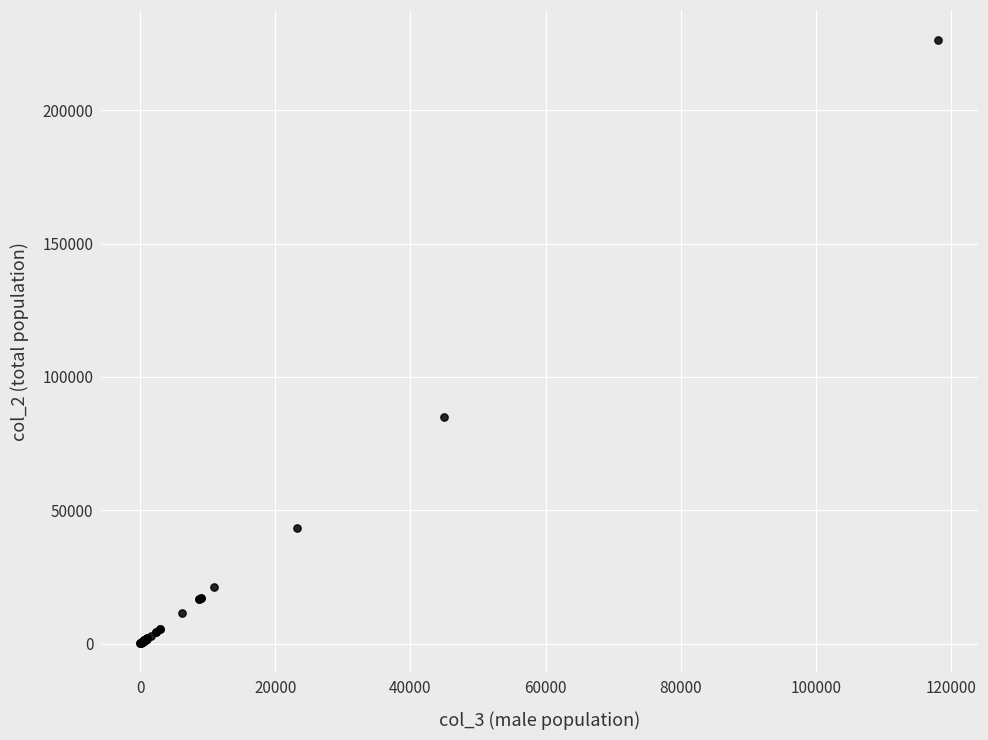

What Y value in the scatter plot is closest to 113195?

84867